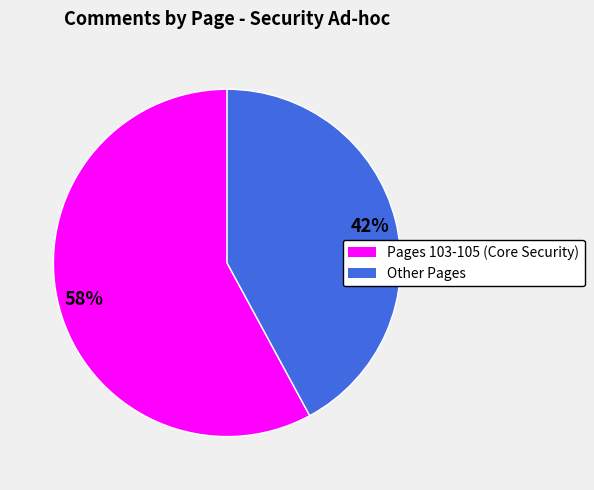

Do Other Pages and Pages 103-105 (Core Security) together represent more than half of the pie?

Yes